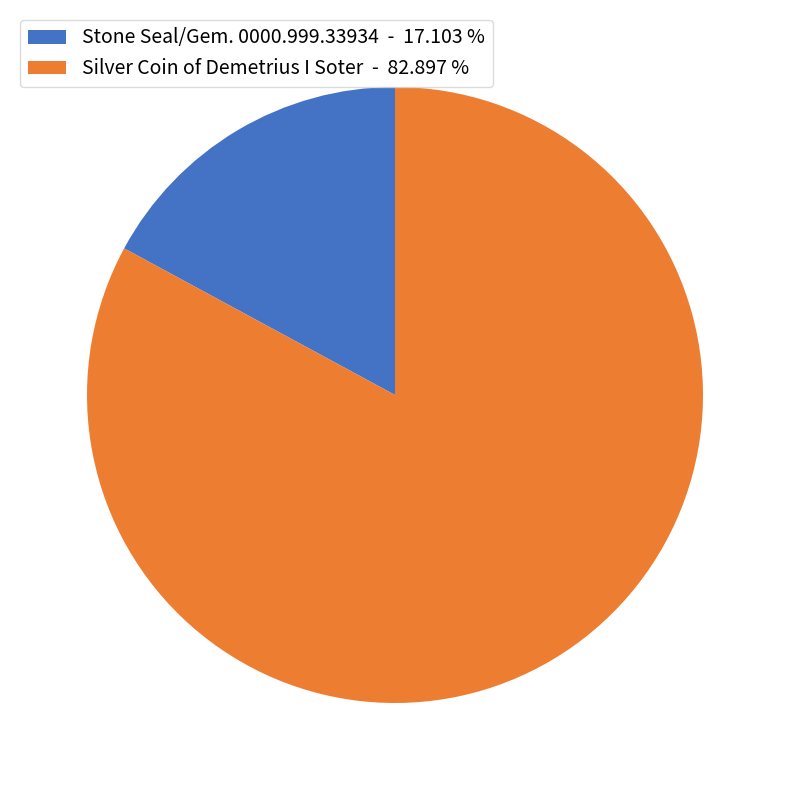

Count the number of slices in the pie.

2